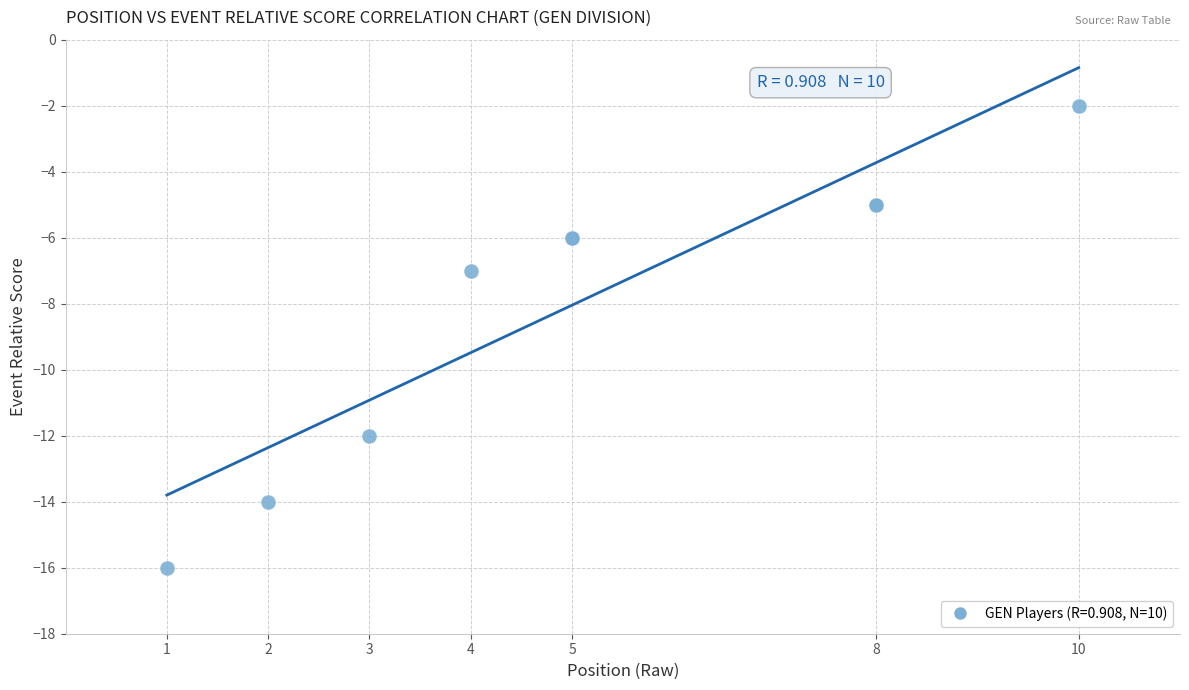

What Y value in the scatter plot is closest to -9?

-7